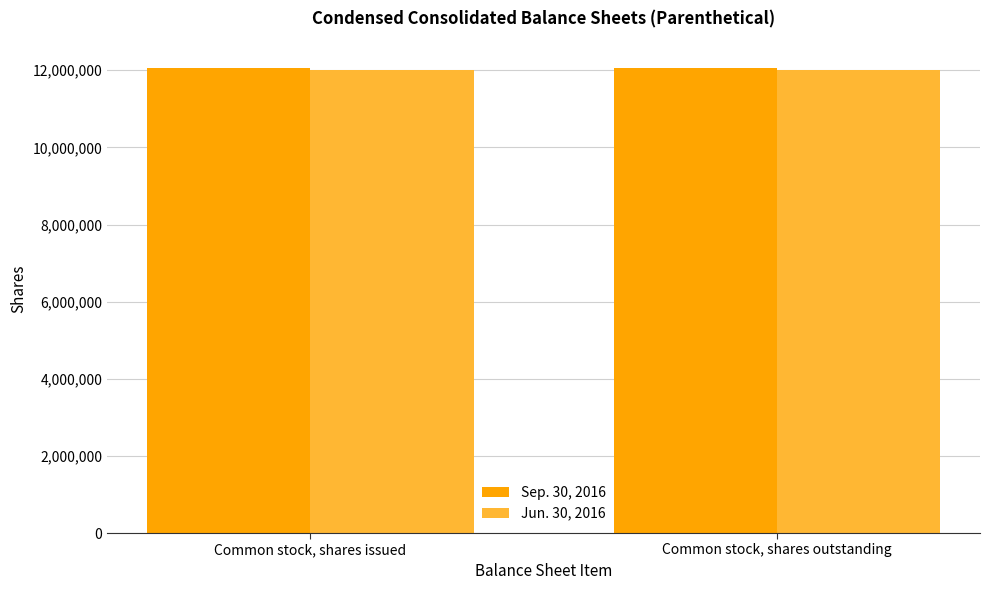

Are the bars horizontal?

No